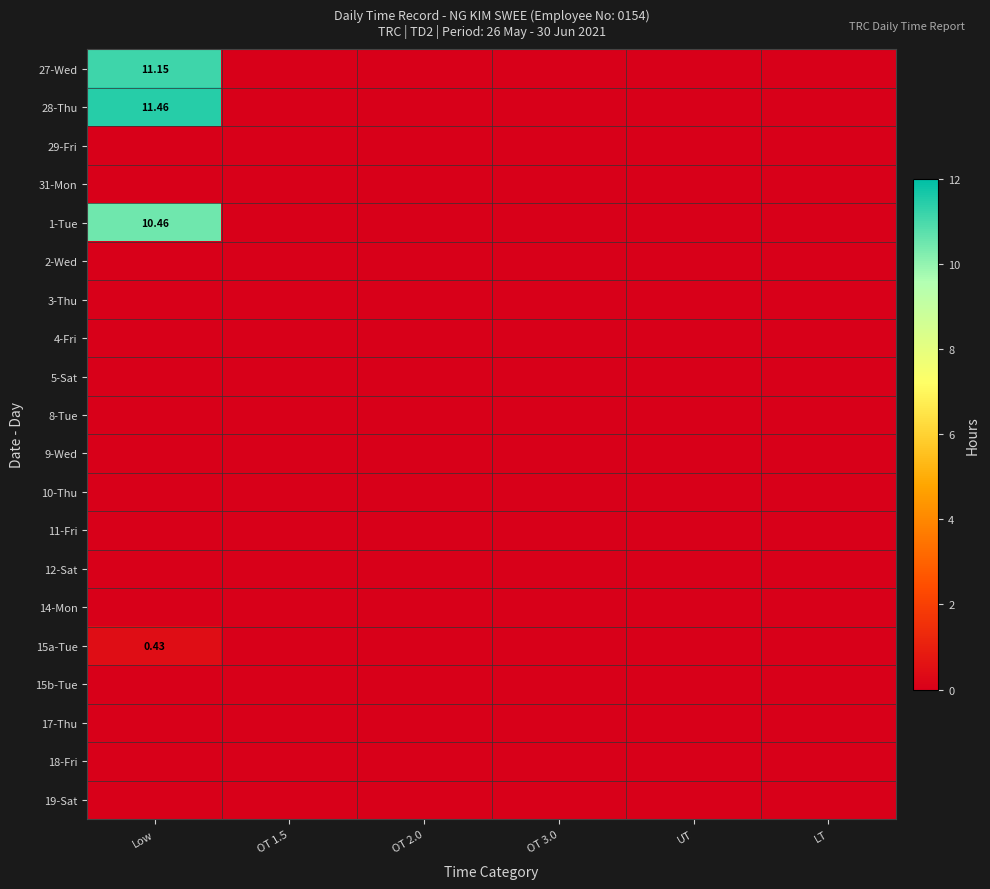

Where is 27-Wed nearest to the value 5?

OT 1.5